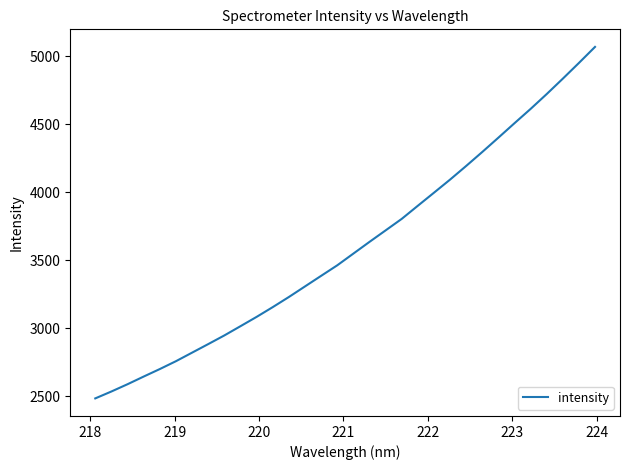

What is the difference between the maximum and minimum values?

2583.4